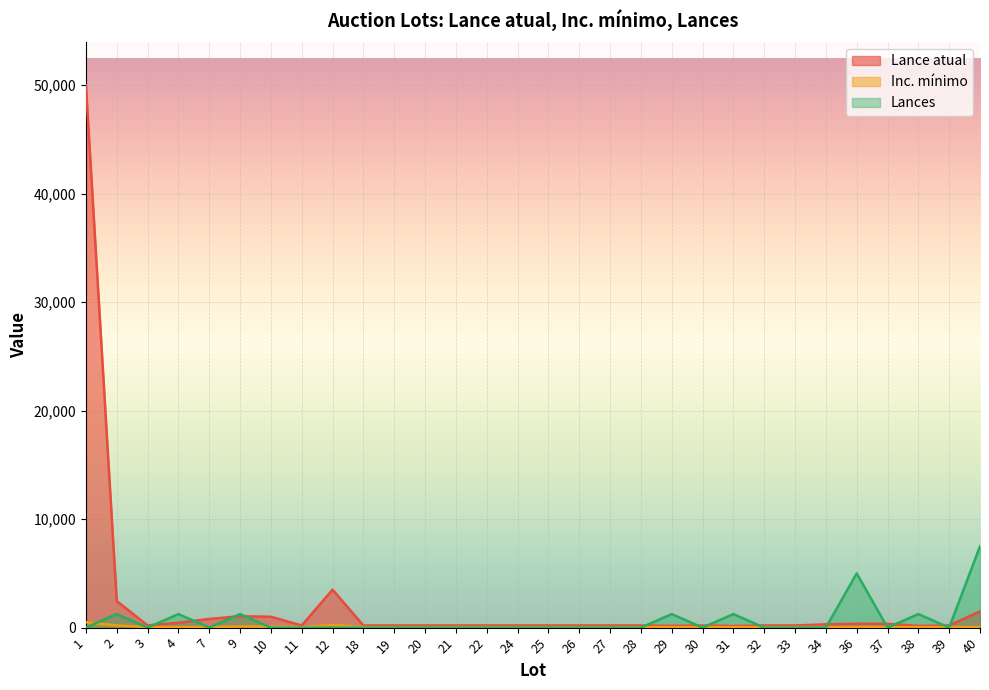

Rank the series at 12 from highest to lowest value.

Lance atual, Inc. mínimo, Lances